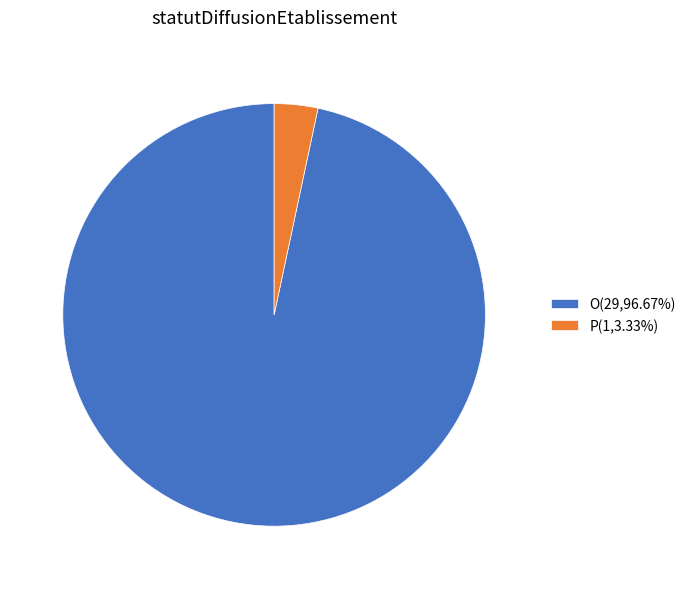

How many segments does this pie chart have?

2